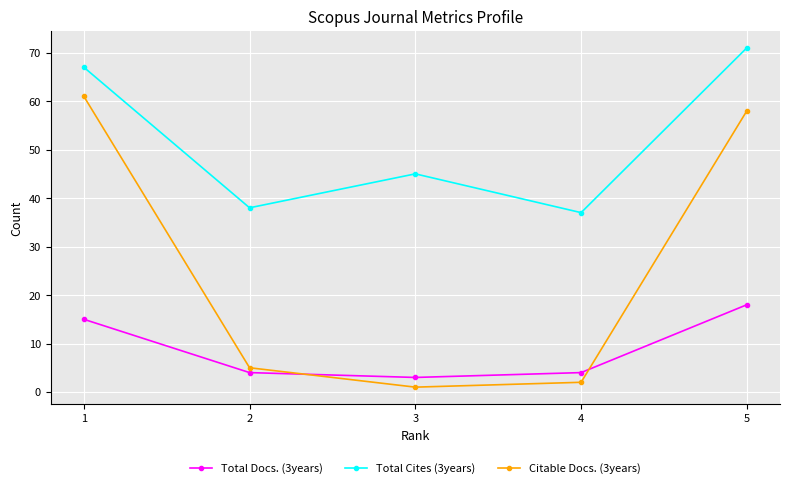

Which series has the largest total across all categories?

Total Cites (3years)